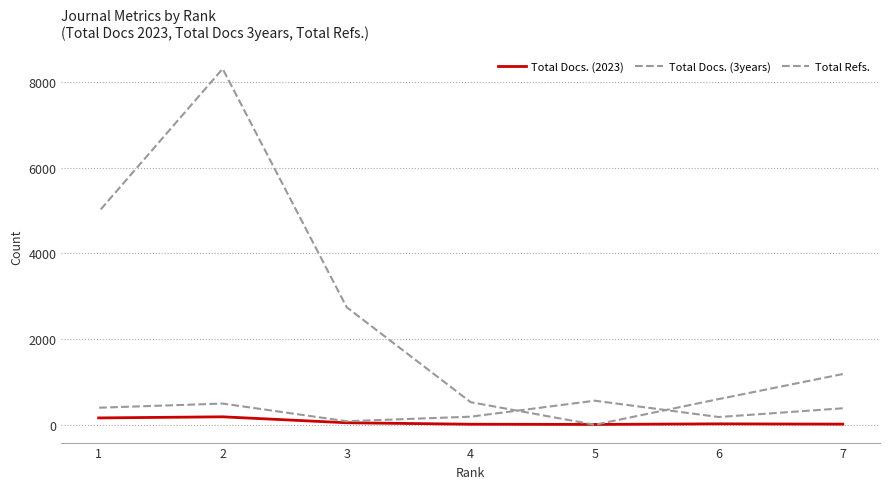

Reading left to right, transcribe all the data shown in this chart.

Total Docs. (2023): 7=15	6=22	5=8	4=13	3=47	2=186	1=160
Total Docs. (3years): 7=385	6=181	5=562	4=189	3=83	2=495	1=398
Total Refs.: 7=1184	6=600	5=0	4=527	3=2743	2=8307	1=4969